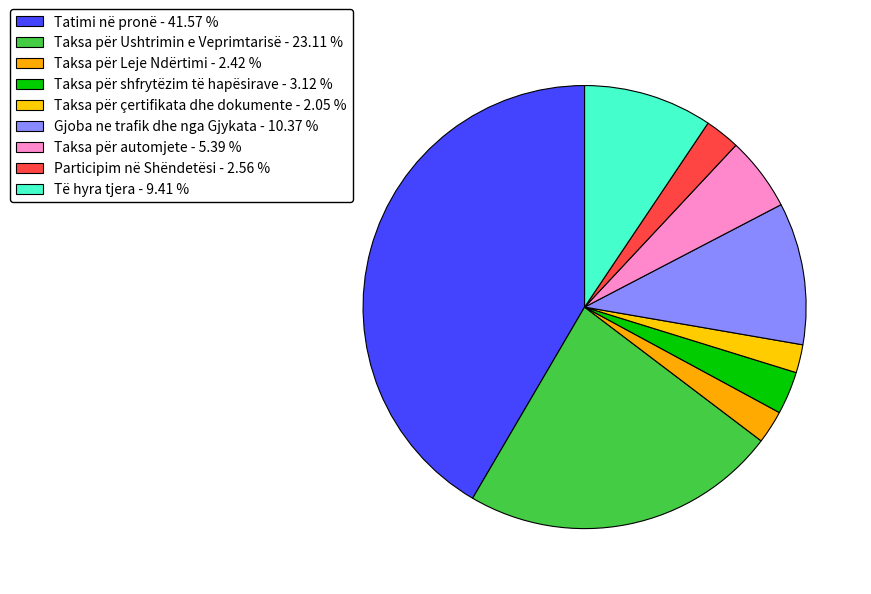

Between Tatimi në pronë and Taksa për automjete, which is larger?

Tatimi në pronë